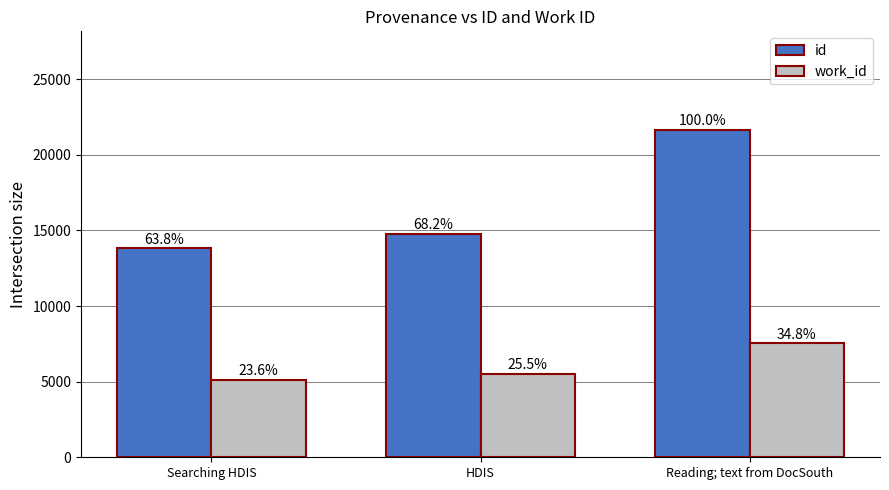

Which series has the largest range (max minus min)?

id